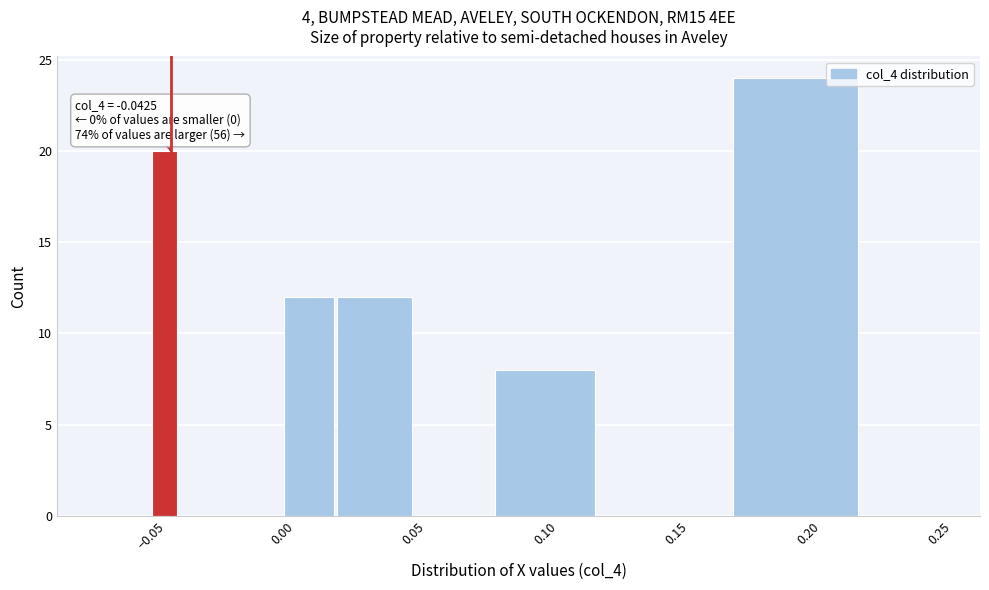

Around what value on the x-axis is the tallest bar? Give the approximate position of its centre, as read against the axis.

0.195